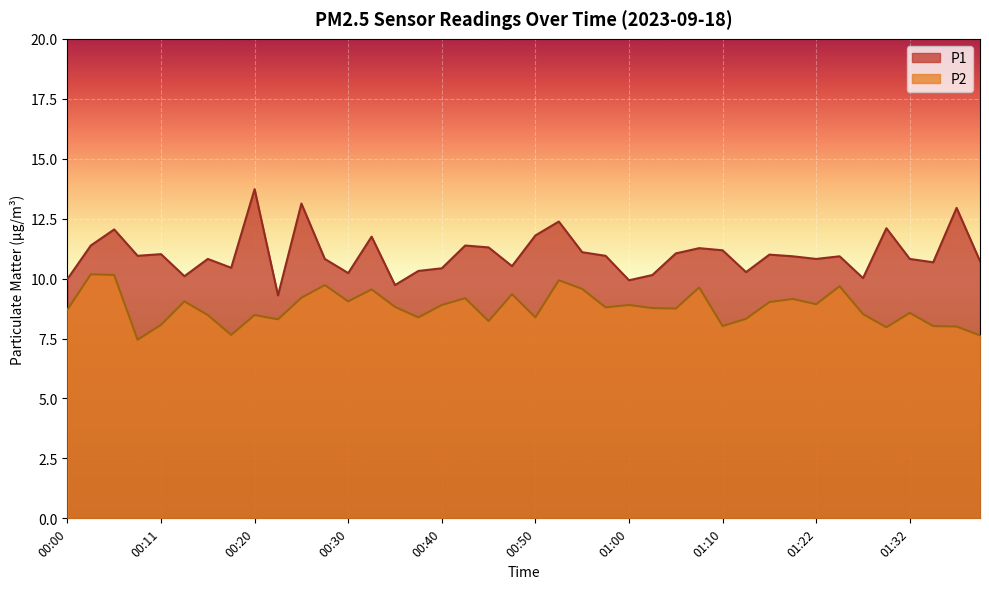

What is the smallest value displayed?

7.5